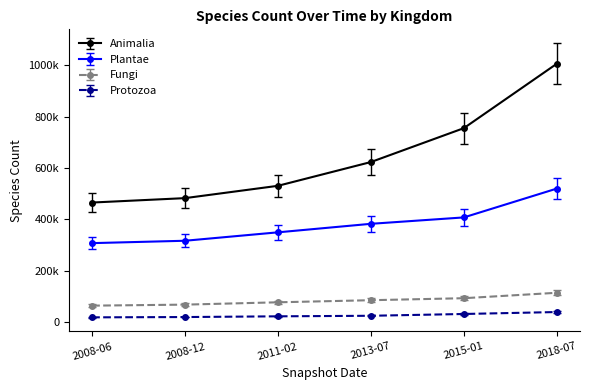

What are all the series names shown in the legend?

Animalia, Plantae, Fungi, Protozoa